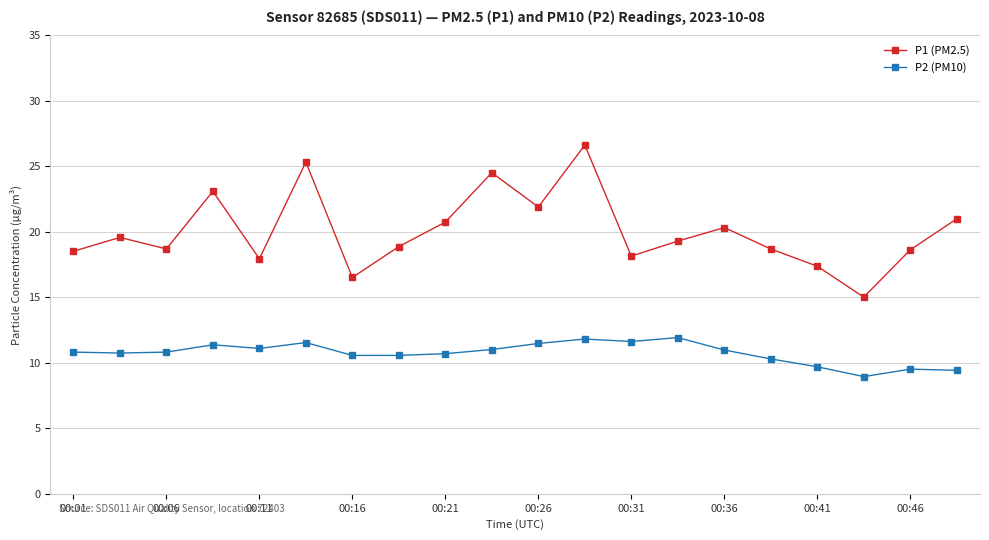

Which series has the largest range (max minus min)?

P1 (PM2.5)